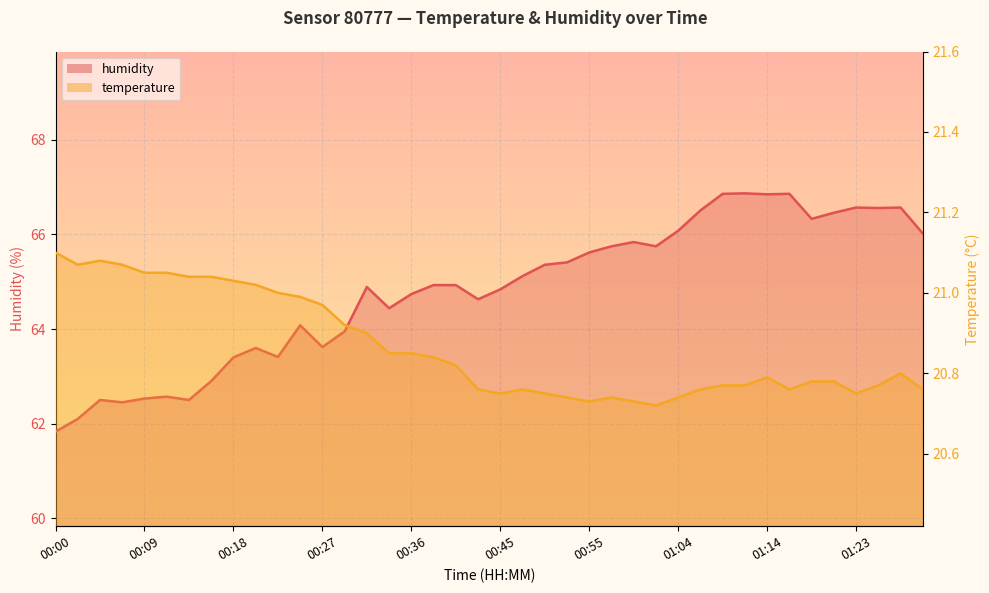

Reading right to left, transcribe all the data shown in this chart.

temperature: 01:33=20.8	01:31=20.8	01:26=20.8	01:23=20.8	01:21=20.8	01:18=20.8	01:16=20.8	01:14=20.8	01:11=20.8	01:09=20.8	01:07=20.8	01:04=20.7	01:02=20.7	00:59=20.7	00:57=20.7	00:55=20.7	00:52=20.7	00:50=20.8	00:48=20.8	00:45=20.8	00:43=20.8	00:41=20.8	00:39=20.8	00:36=20.9	00:34=20.9	00:32=20.9	00:30=20.9	00:27=21.0	00:25=21.0	00:23=21.0	00:20=21.0	00:18=21.0	00:16=21.0	00:14=21.0	00:11=21.1	00:09=21.1	00:07=21.1	00:05=21.1	00:02=21.1	00:00=21.1
humidity: 01:33=66.0	01:31=66.6	01:26=66.6	01:23=66.6	01:21=66.5	01:18=66.3	01:16=66.9	01:14=66.8	01:11=66.9	01:09=66.9	01:07=66.5	01:04=66.1	01:02=65.8	00:59=65.8	00:57=65.8	00:55=65.6	00:52=65.4	00:50=65.4	00:48=65.1	00:45=64.8	00:43=64.6	00:41=64.9	00:39=64.9	00:36=64.7	00:34=64.4	00:32=64.9	00:30=64.0	00:27=63.6	00:25=64.1	00:23=63.4	00:20=63.6	00:18=63.4	00:16=62.9	00:14=62.5	00:11=62.6	00:09=62.5	00:07=62.5	00:05=62.5	00:02=62.1	00:00=61.8